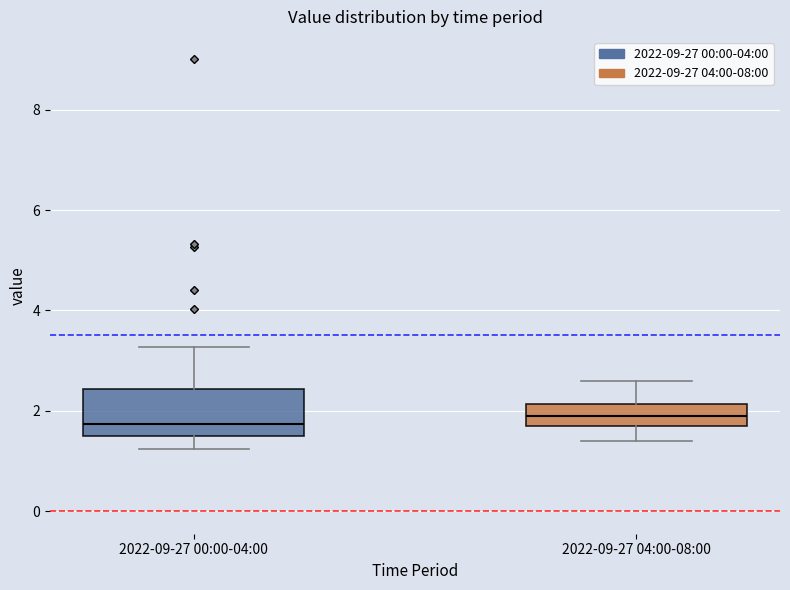

Reading left to right, read every box against the y-axis: the position of its median line, the range the box covers, and the ends of its whiskers. The values are not printed on the chart, so give them approximately, as read against the axis.

2022-09-27 00:00-04:00: median 1.8, box 1.6 to 2.4, whiskers 1.2 to 3.2
2022-09-27 04:00-08:00: median 2.0, box 1.8 to 2.2, whiskers 1.4 to 2.6